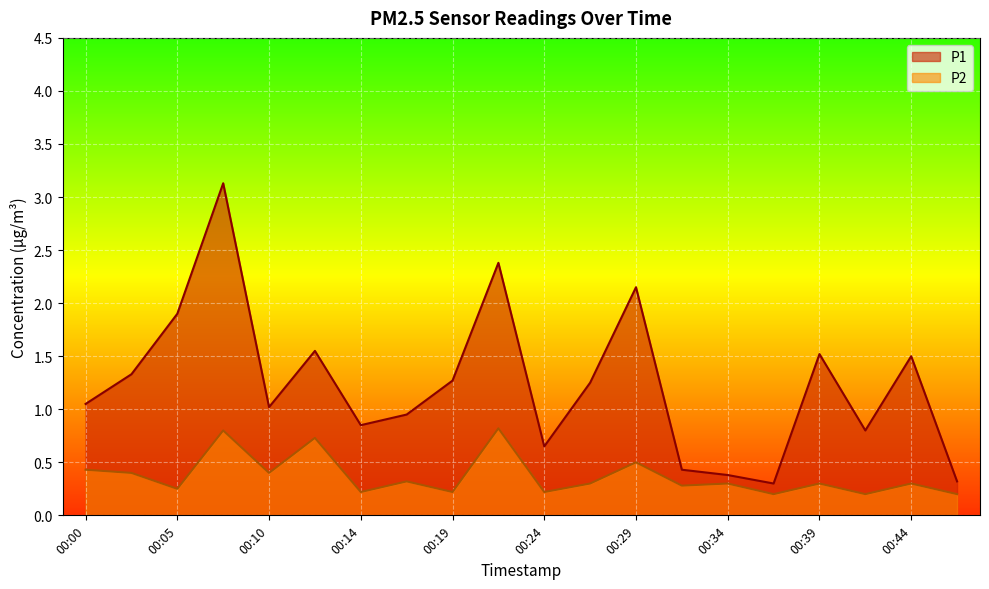

What are all the series names shown in the legend?

P1, P2